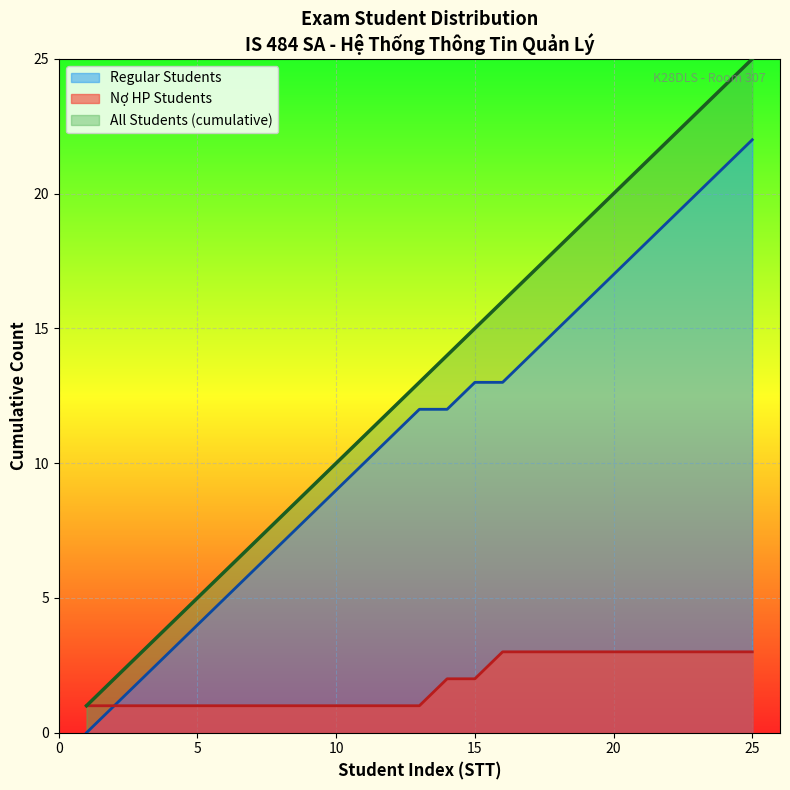

What is the maximum value for Regular Students?

22